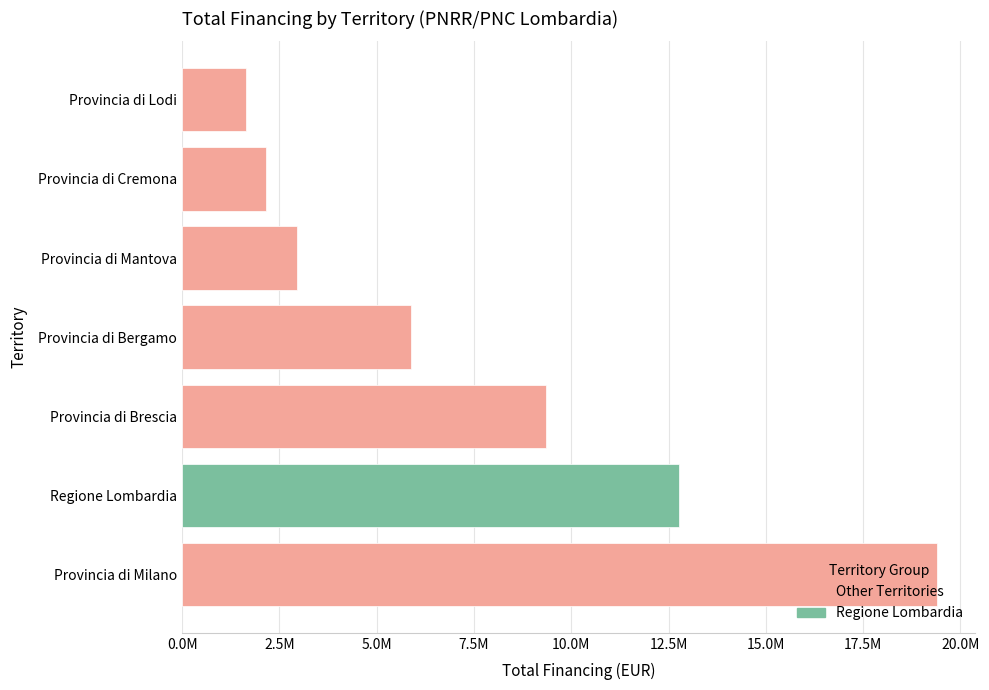

What is the smallest value displayed?

1641937.7